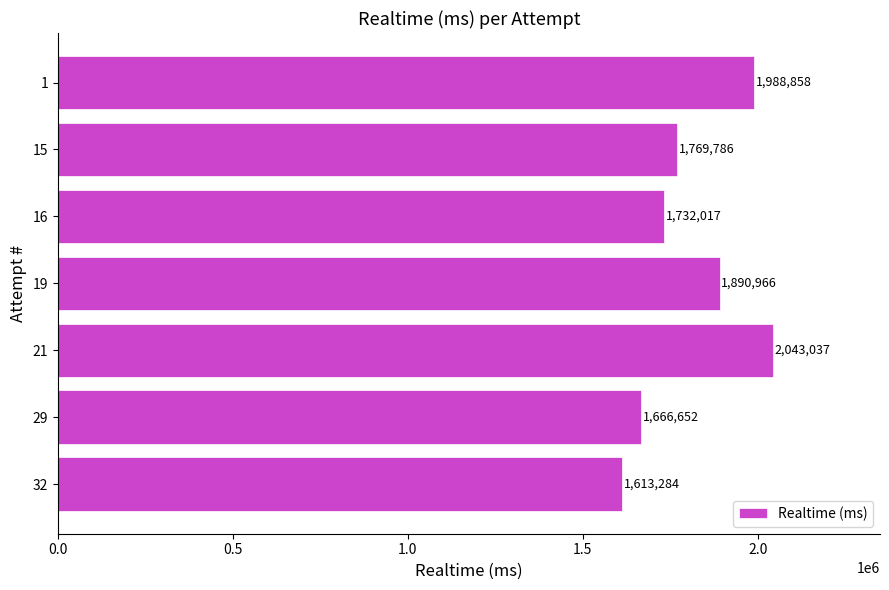

What is the difference between the second highest and second lowest values?

322206